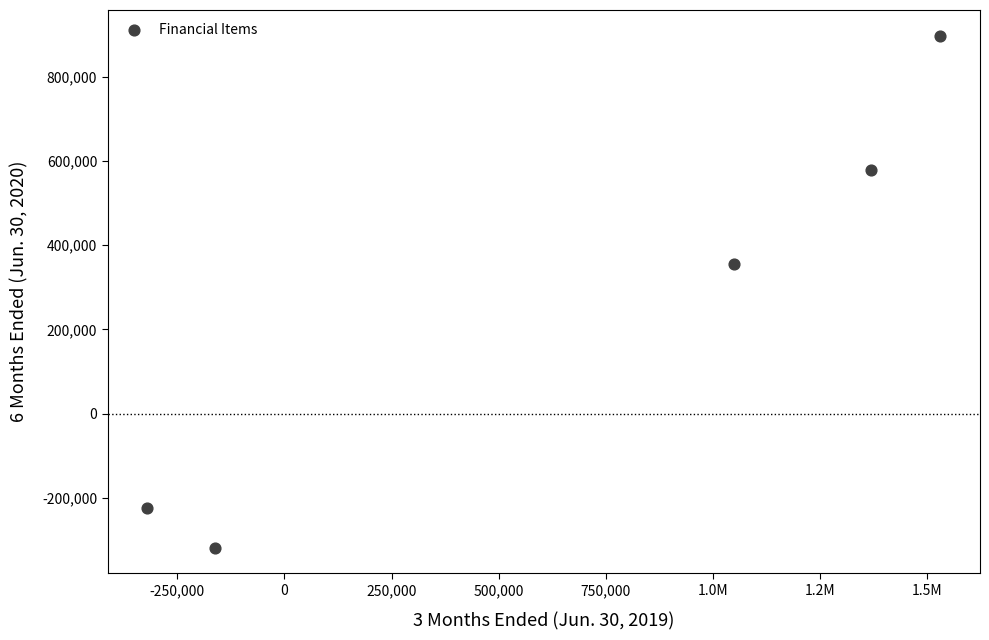

What Y value in the scatter plot is closest to 289406?

355685